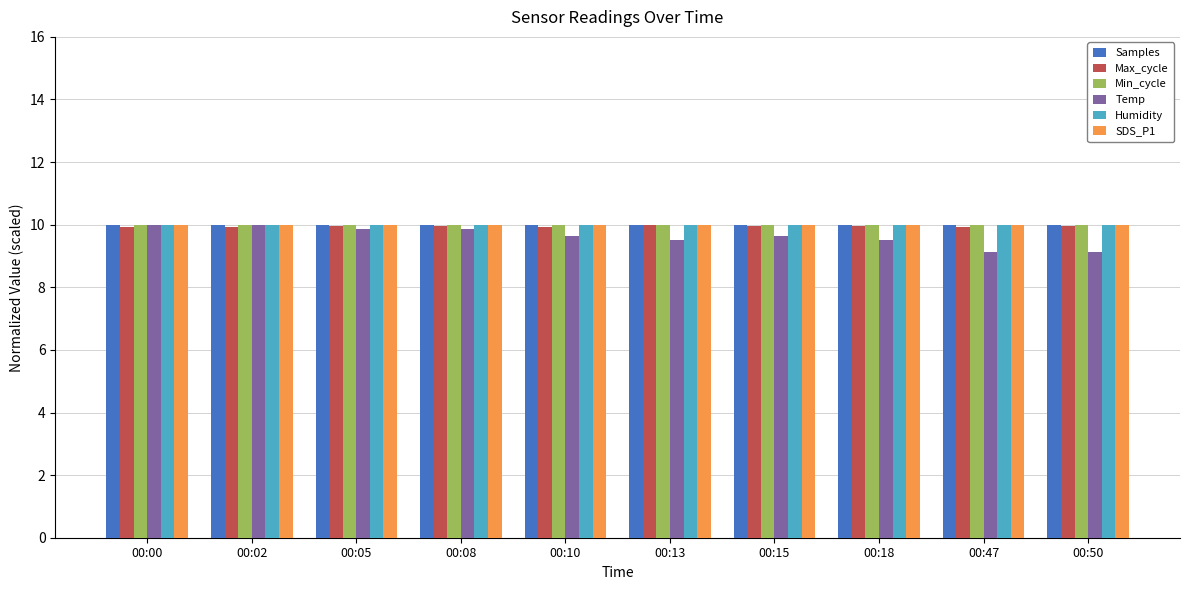

What is the minimum value shown in the chart?

9.1